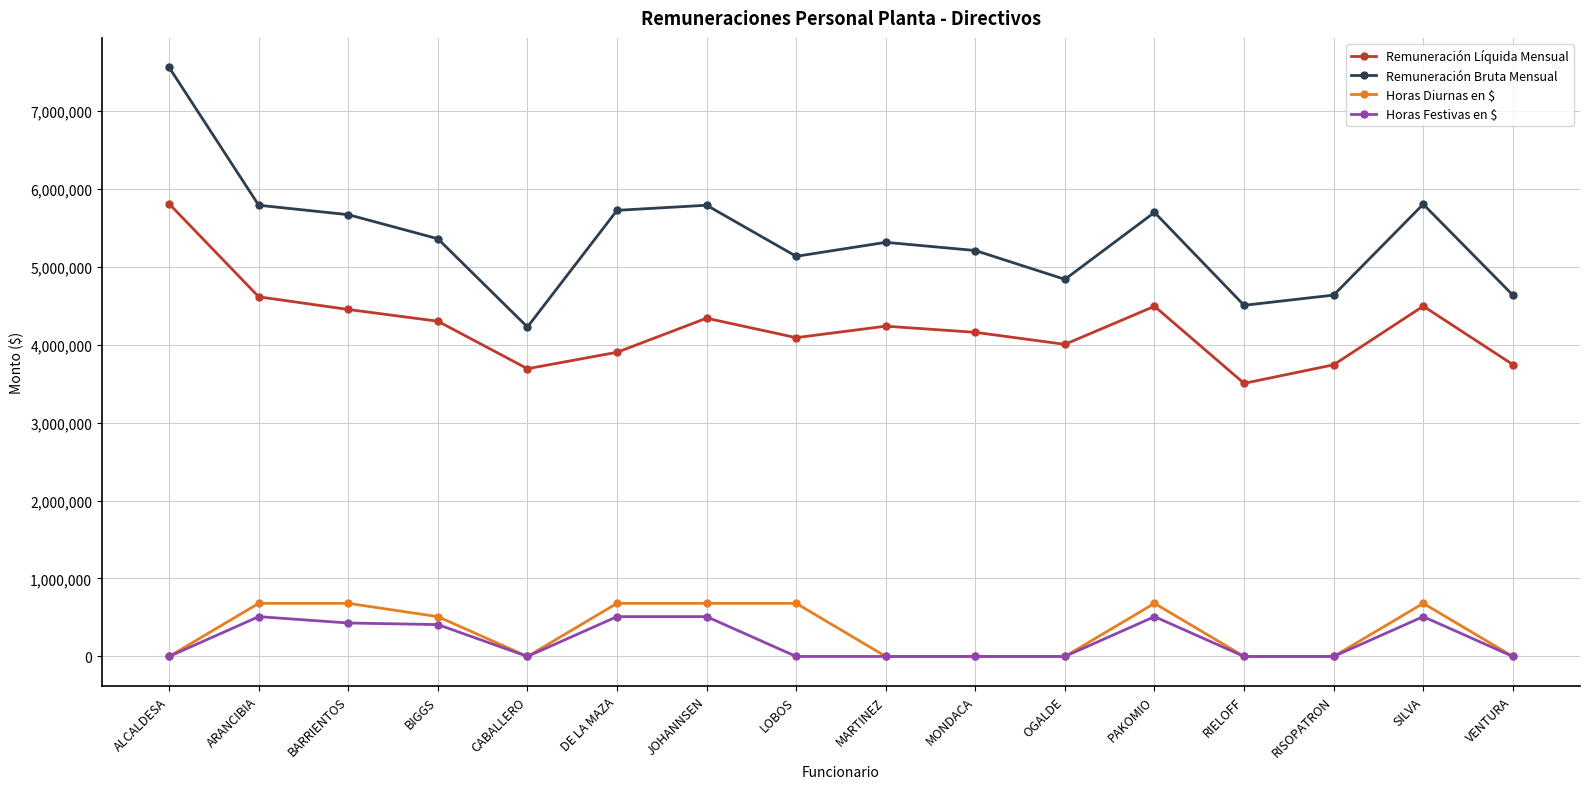

True or false: Horas Diurnas en $ has a value of -317686 at ALCALDESA.

False